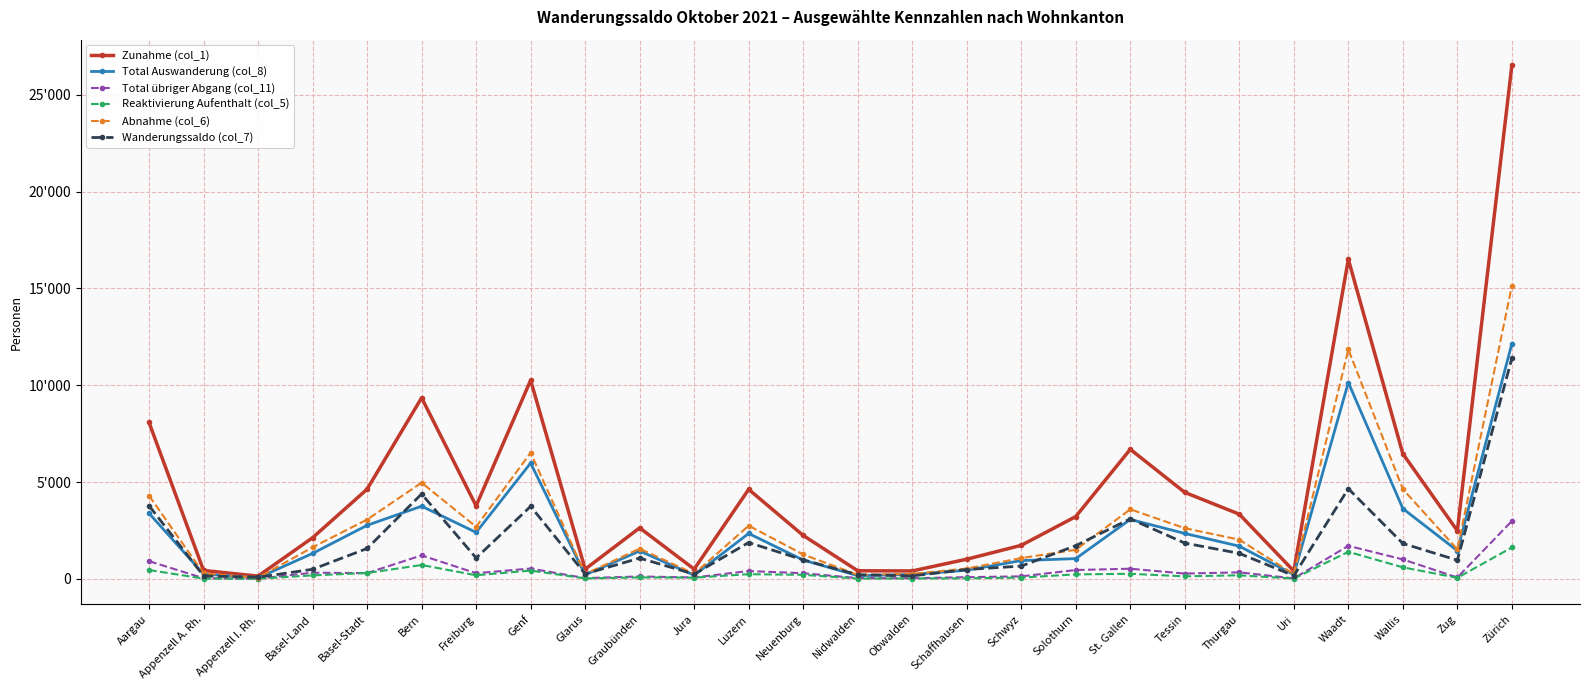

What position from the right is Uri?

5